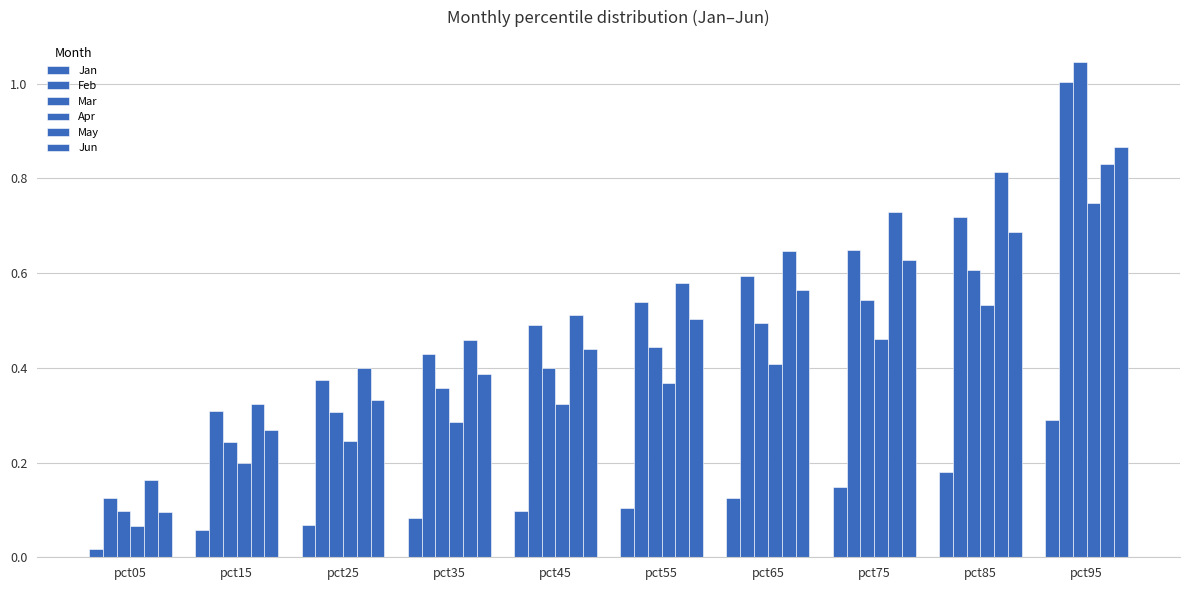

What is the sum of all Apr values?

3.6